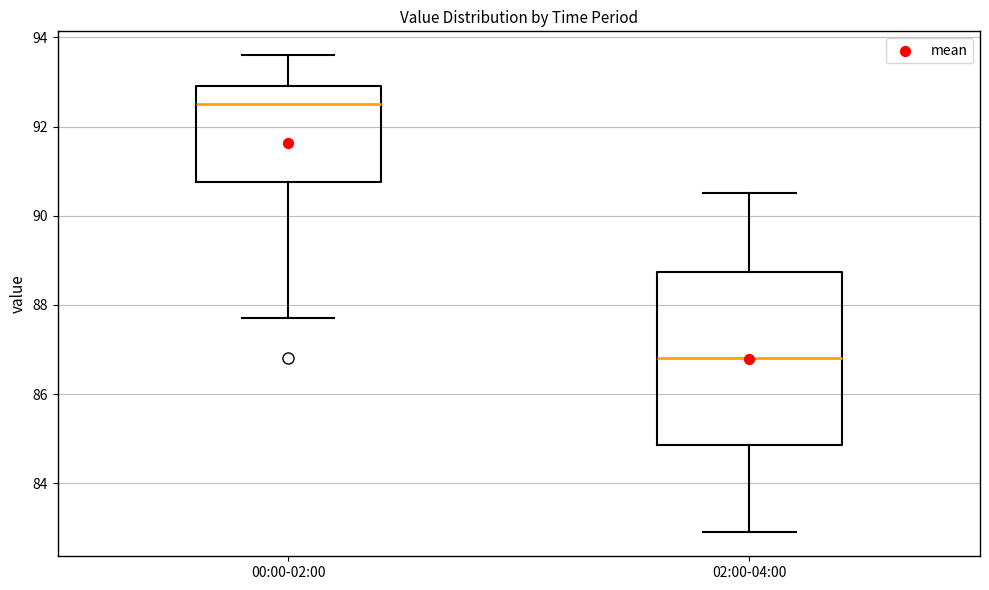

Reading left to right, transcribe this box plot: for each box, give where its median line is, the range the box spans, and where its two whiskers end, as read against the y-axis. The values are not printed on the chart, so give them approximately, as read against the axis.

00:00-02:00: median 92.6, box 90.8 to 93.0, whiskers 87.8 to 93.6
02:00-04:00: median 86.8, box 84.8 to 88.8, whiskers 83.0 to 90.6